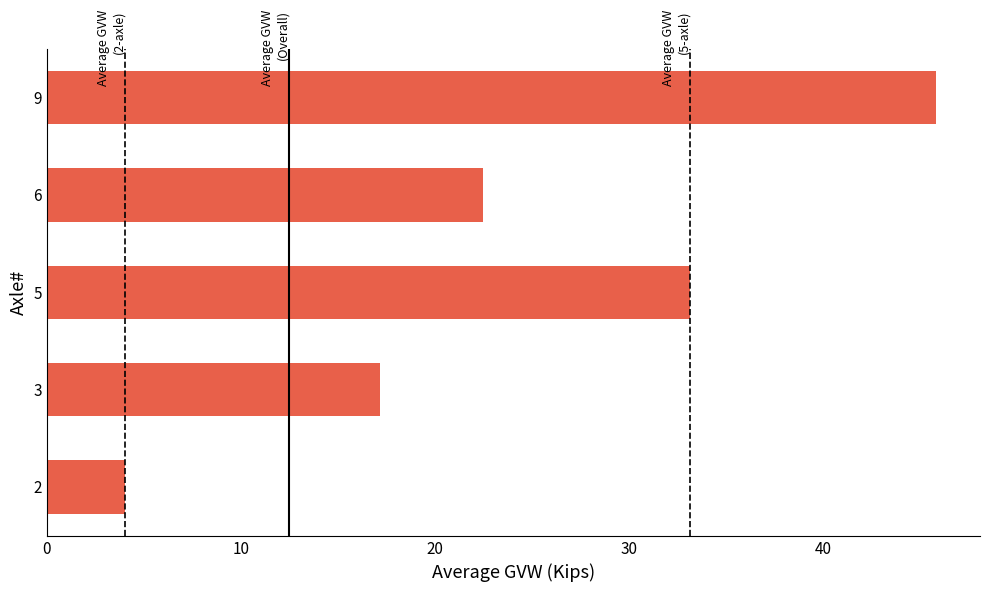

Does the chart contain stacked bars?

No